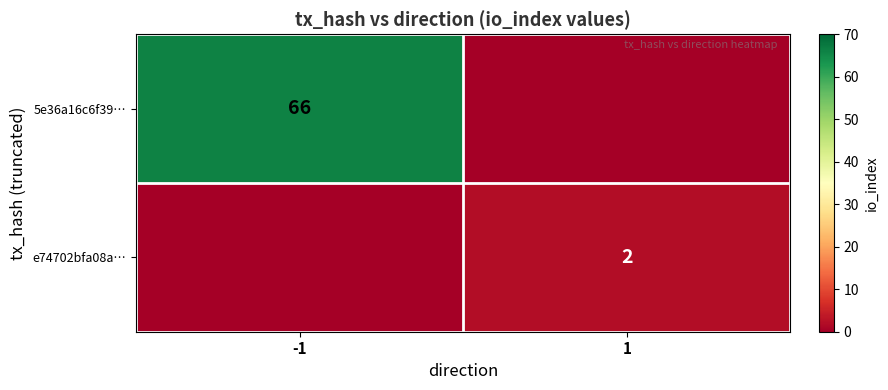

At how many categories does at least one series exceed 51?

1